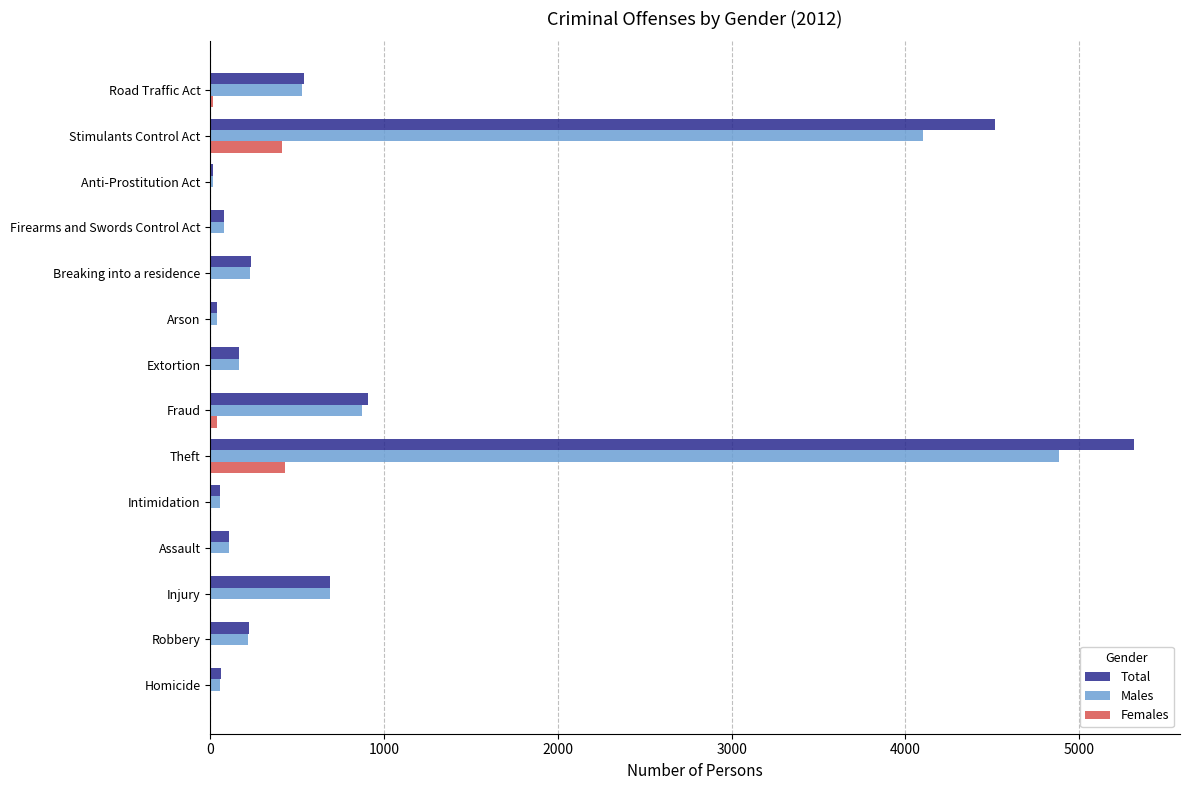

Is it true that Total equals 165 at Extortion?

True